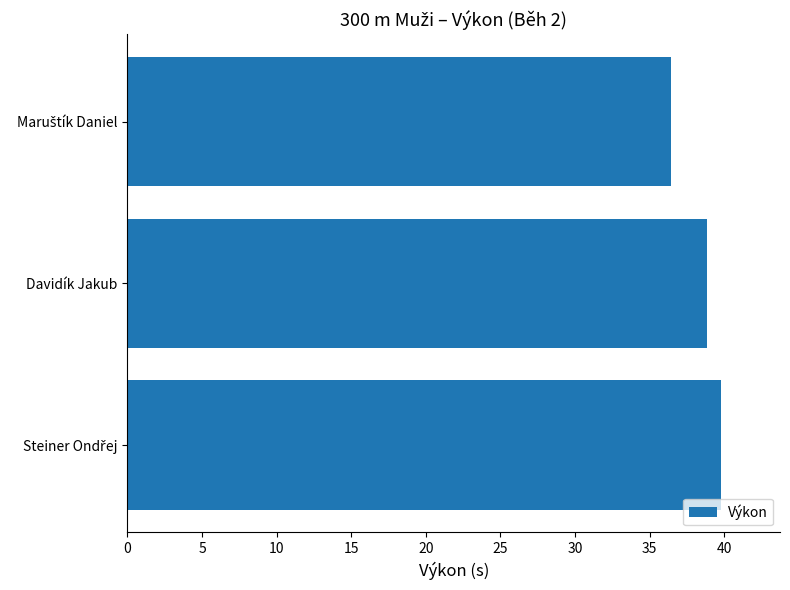

How many bars are there in total?

3